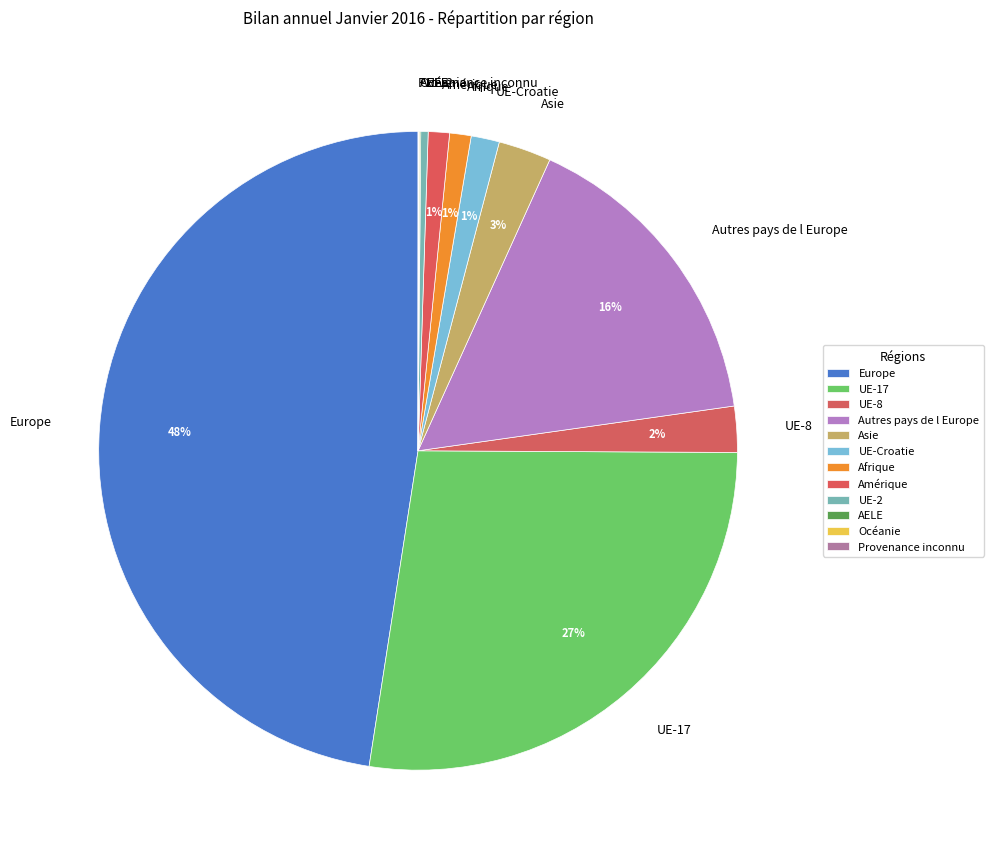

Does UE-2 account for over 50% of the chart?

No